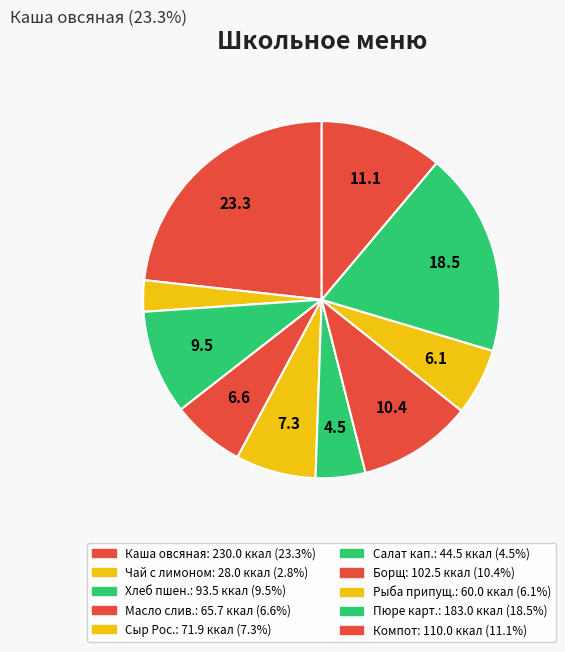

To the nearest percent, what is the difference between the largest and smallest slice percentages?

20%